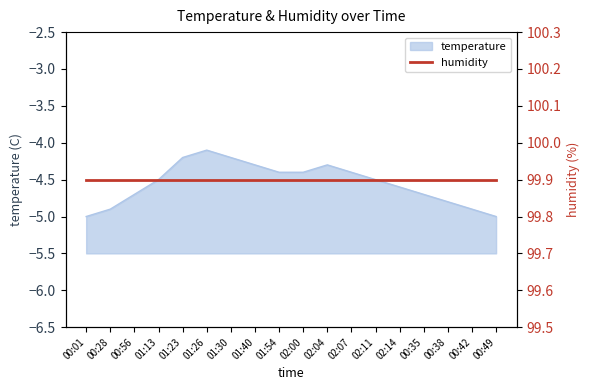

How many data points does each series have?

18